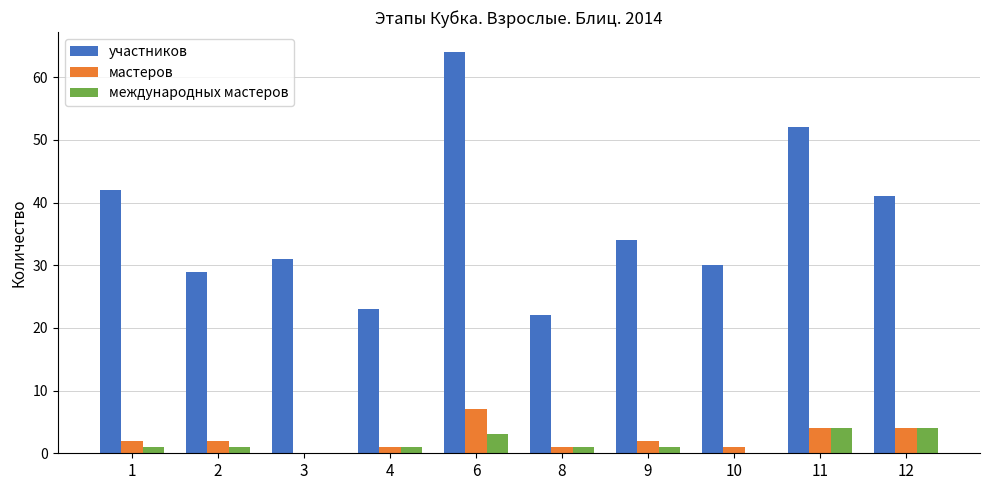

How many positive values does the мастеров series have?

9